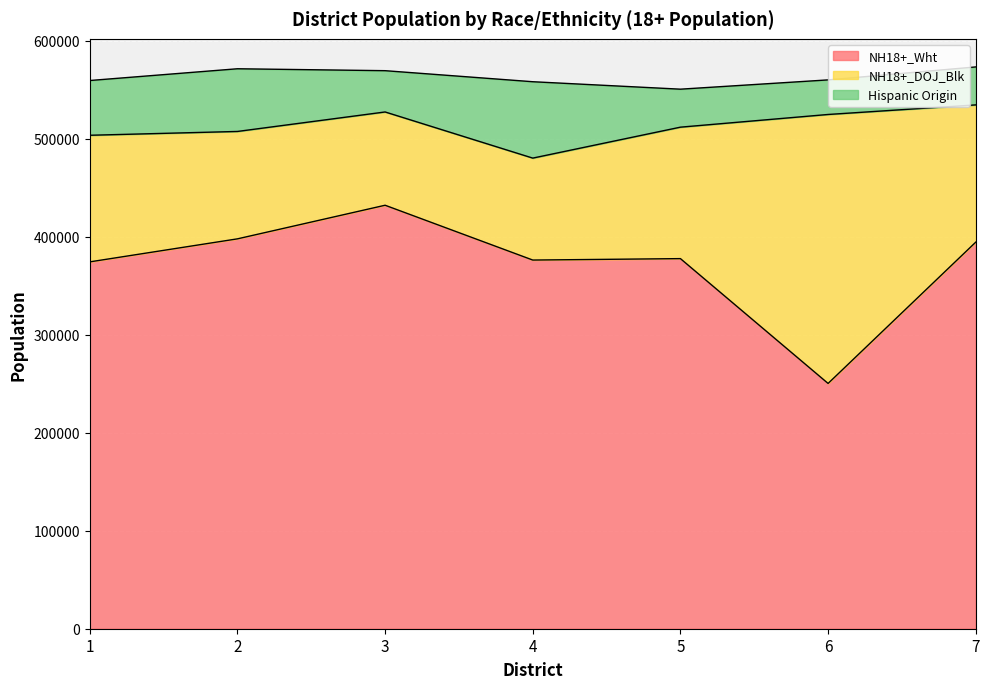

Reading left to right, list all the values displayed in this chart.

NH18+_Wht: 1=374493	2=397995	3=432300	4=376347	5=377811	6=250396	7=394633
NH18+_DOJ_Blk: 1=129243	2=109634	3=95225	4=104078	5=134196	6=274565	7=140111
Hispanic Origin: 1=55898	2=63997	3=42142	4=77968	5=38779	6=35303	7=38751